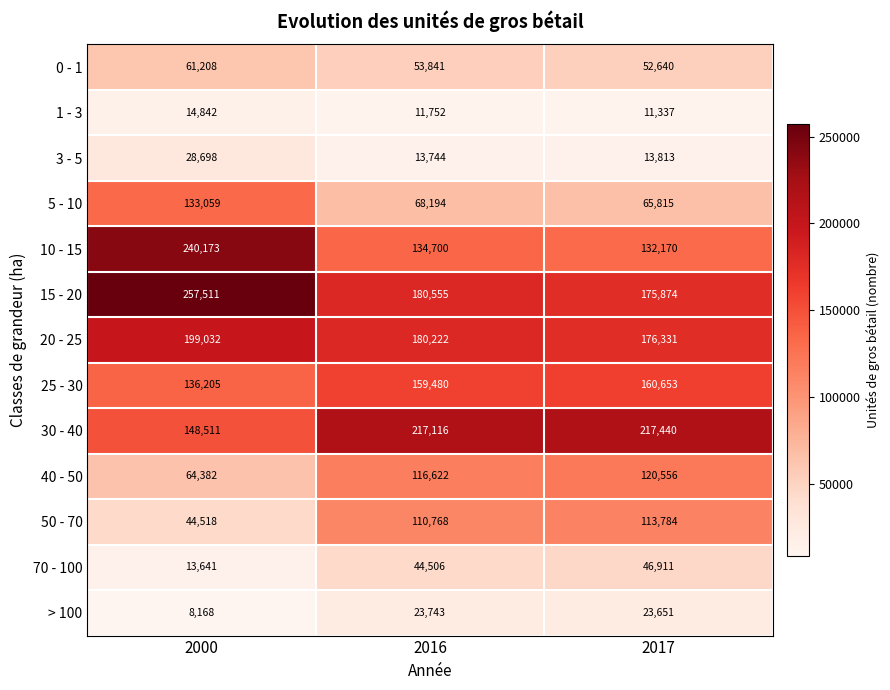

The 15 - 20 series shows 180555 at 2016. True or false?

True